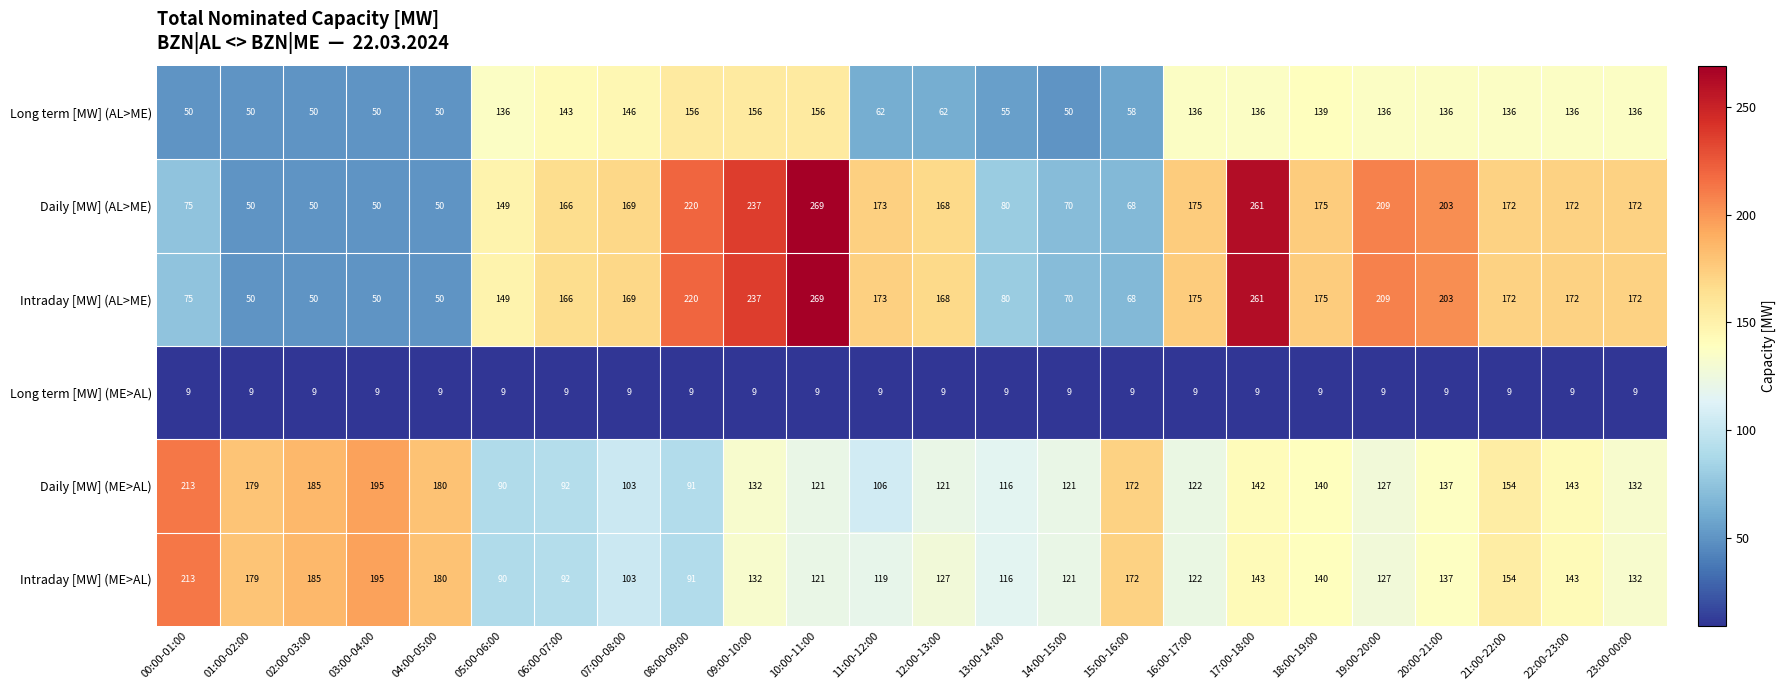

Which label corresponds to the largest value in the chart?

10:00-11:00